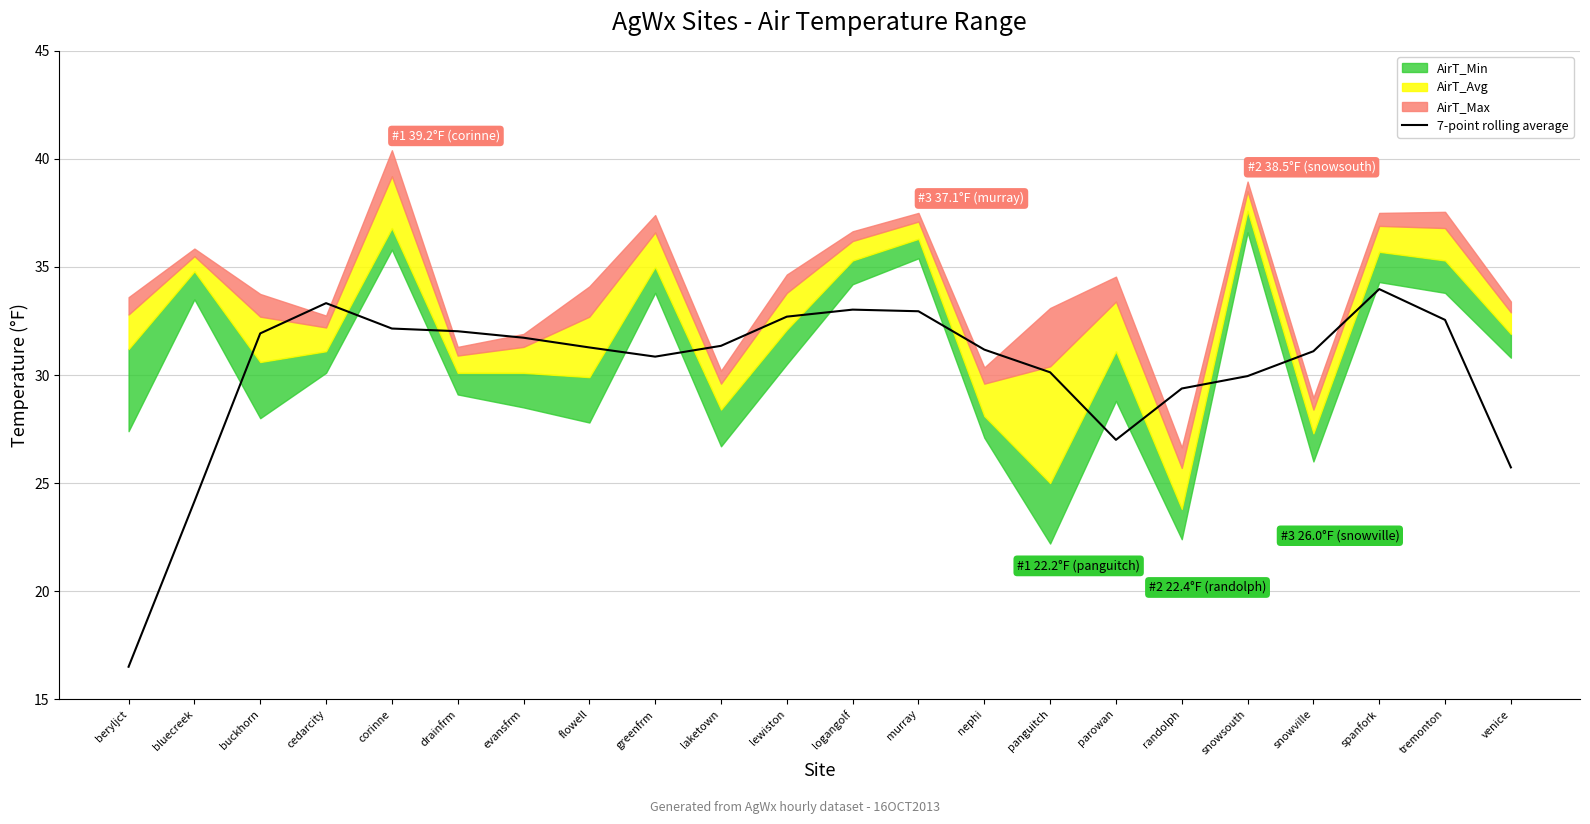

What position from the left is bluecreek?

2